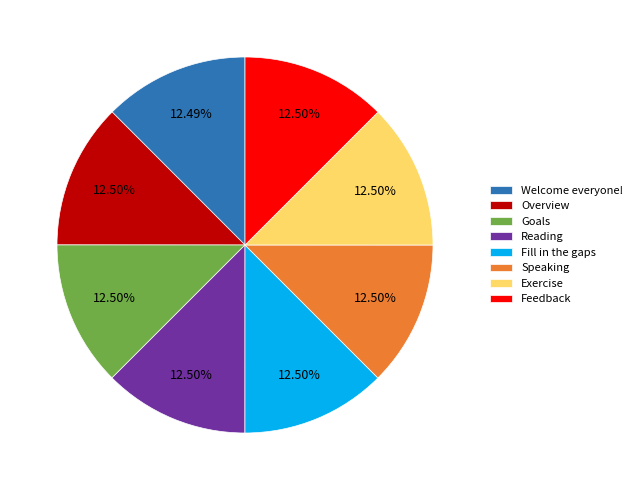

Count the number of slices in the pie.

8